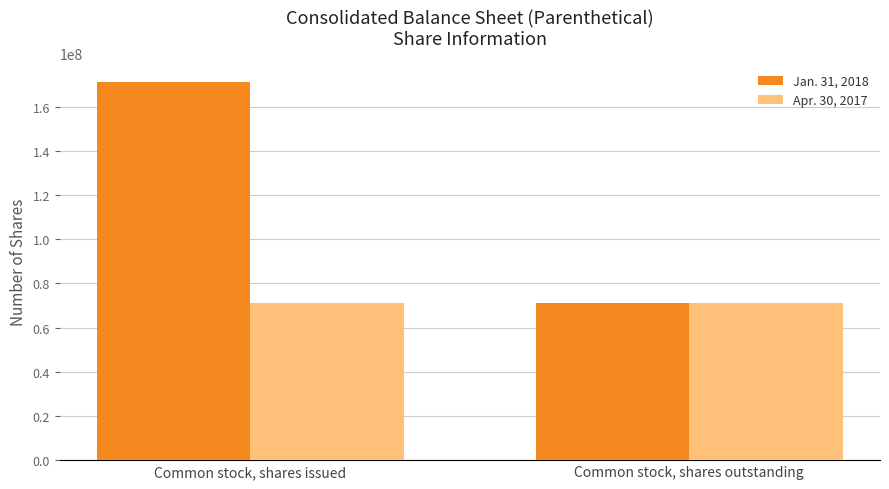

What is the lowest value of the Apr. 30, 2017 series?

70929868